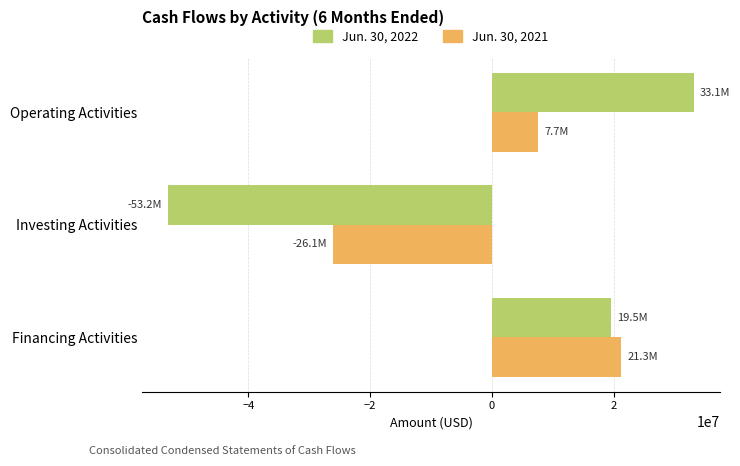

Is the value of Jun. 30, 2021 at Operating Activities greater than the value of Jun. 30, 2022 at Investing Activities?

Yes